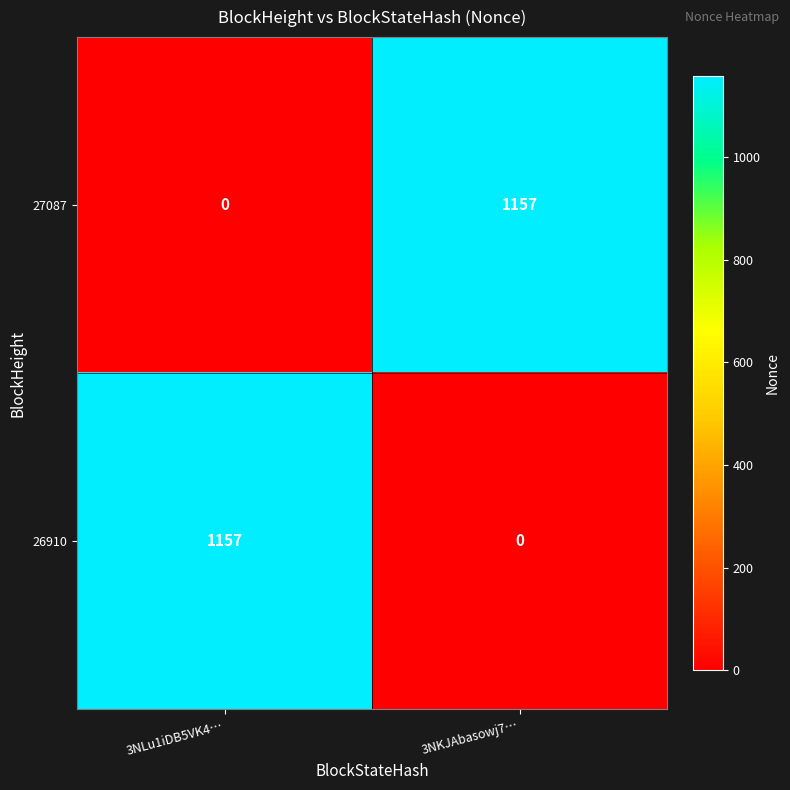

The 27087 series shows 291 at 3NKJAbasowj7…. True or false?

False